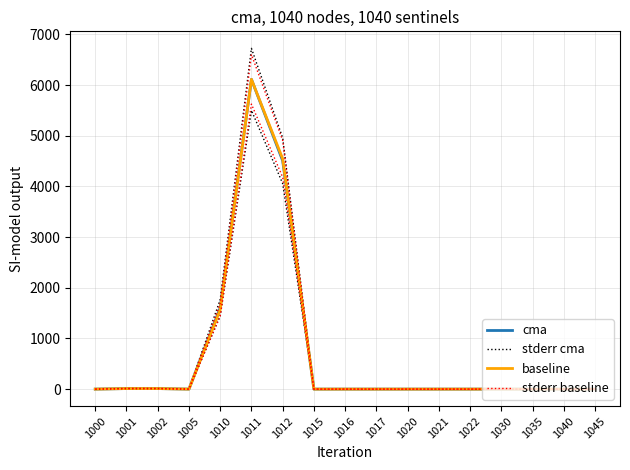

The value of cma at 1017 is 0.0. True or false?

True